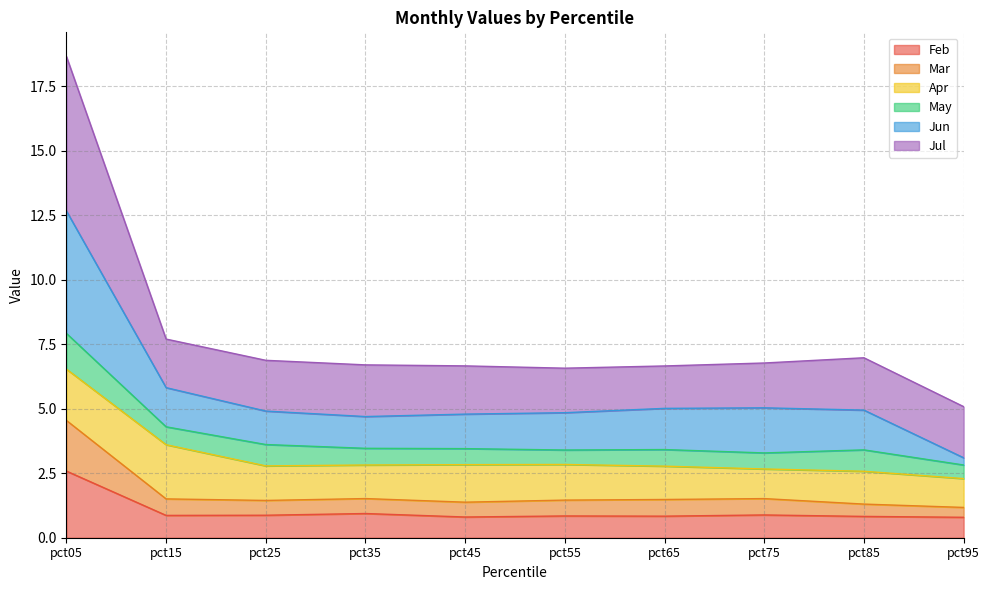

Is it true that Feb equals 0.8 at pct55?

True